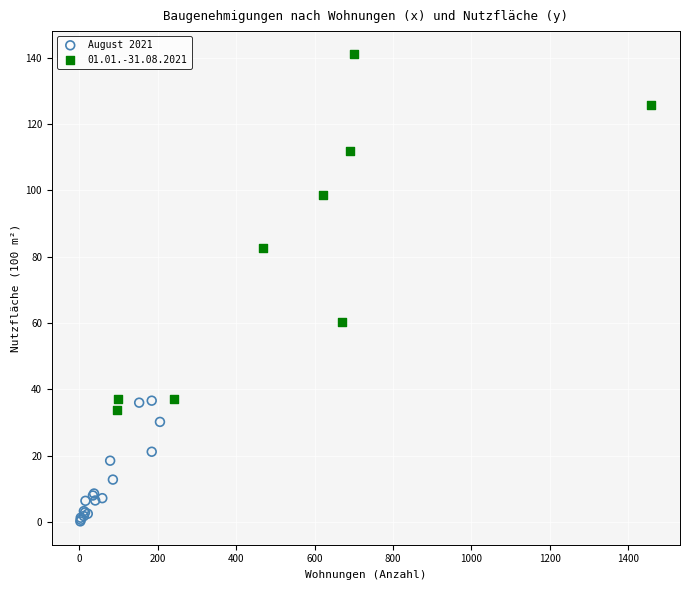

Which series reaches the minimum Y coordinate?

August 2021